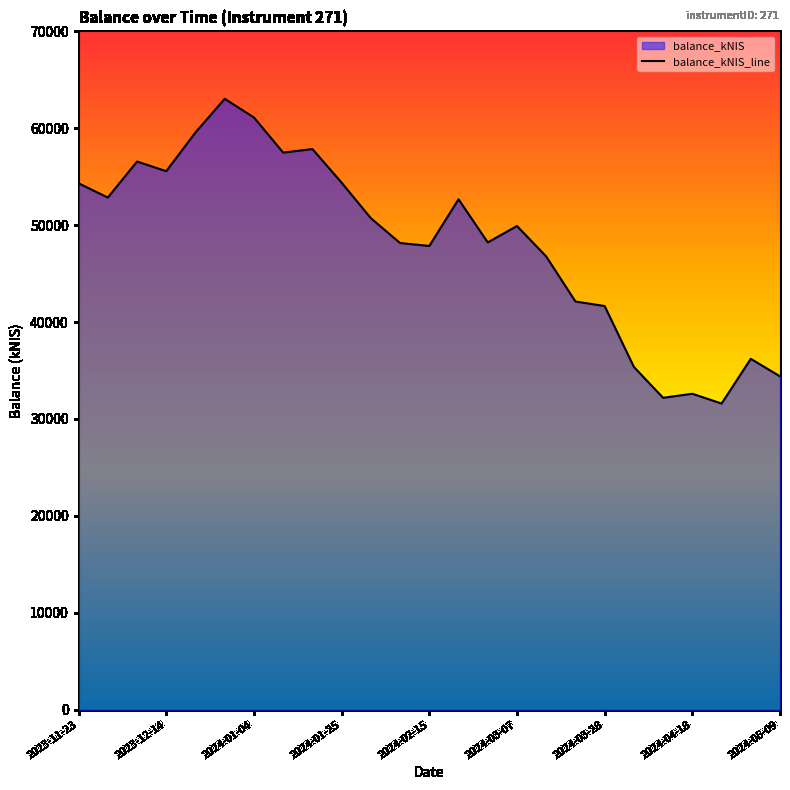

What is the greatest value displayed?

63042.6